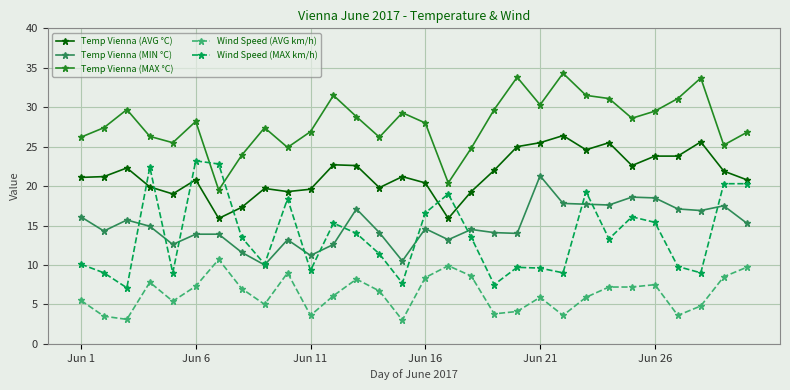

What is the greatest value displayed?

34.3